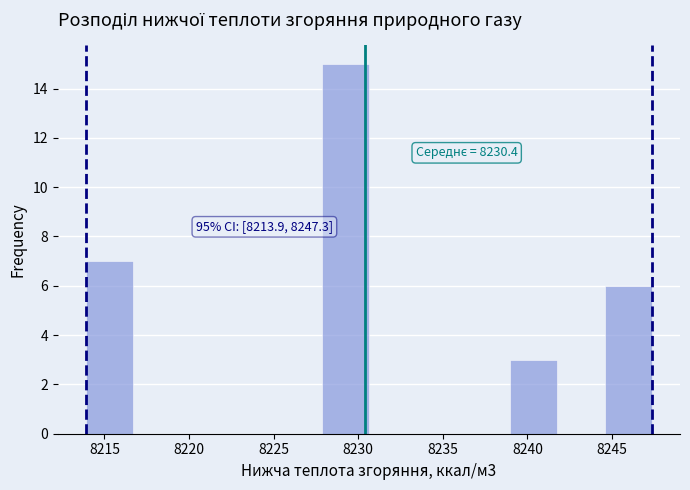

Which range on the x-axis has the tallest bar?

8228.0 to 8230.5